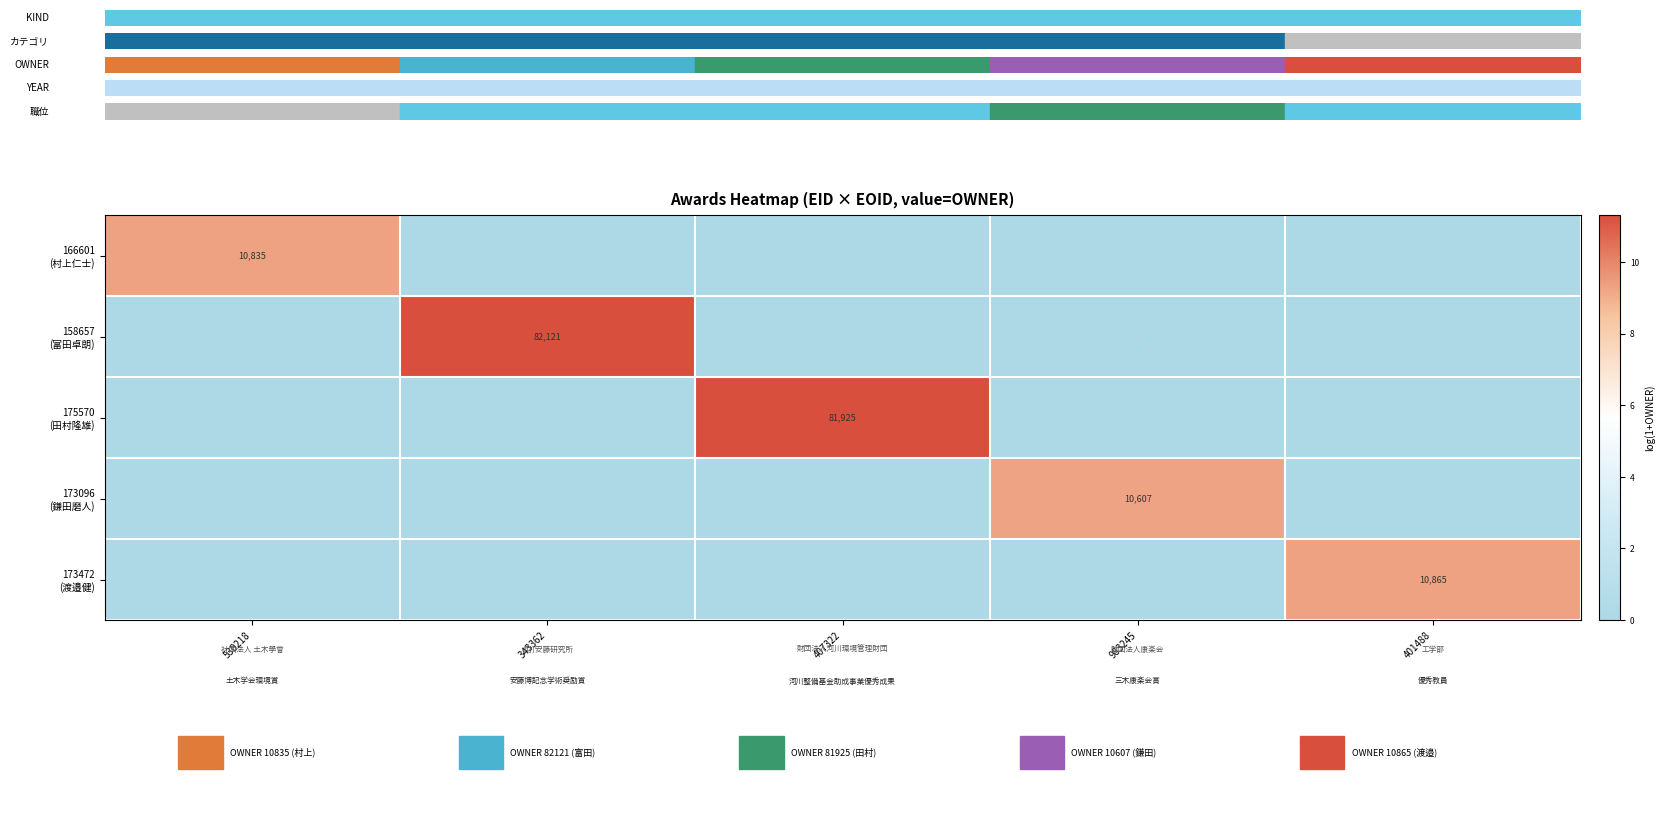

Rank the series at 407322 from highest to lowest value.

175570 (田村隆雄), 166601 (村上仁士), 158657 (富田卓朗), 173096 (鎌田磨人), 173472 (渡邉健)